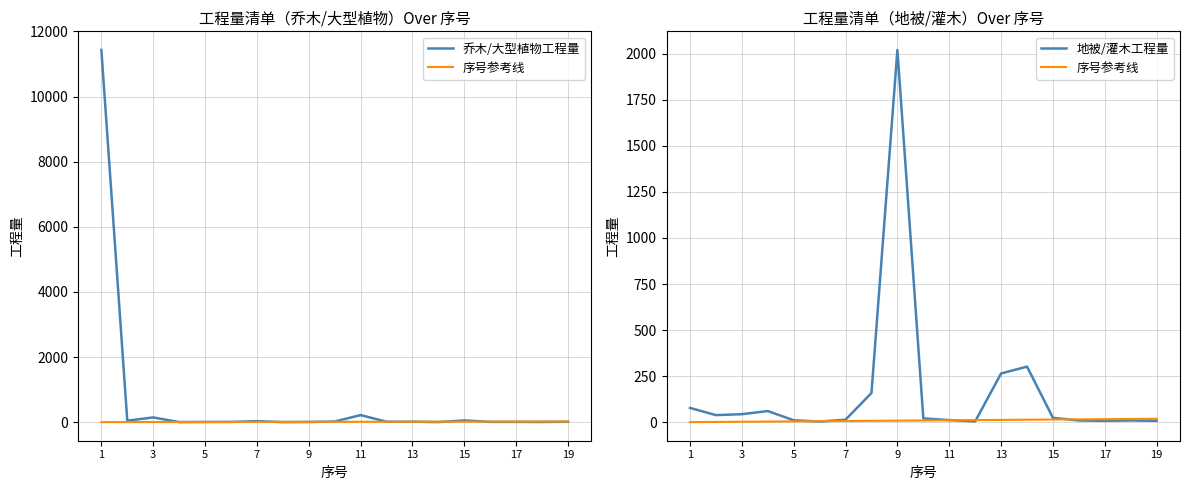

What is the highest value of the 地被/灌木工程量 series?

2020